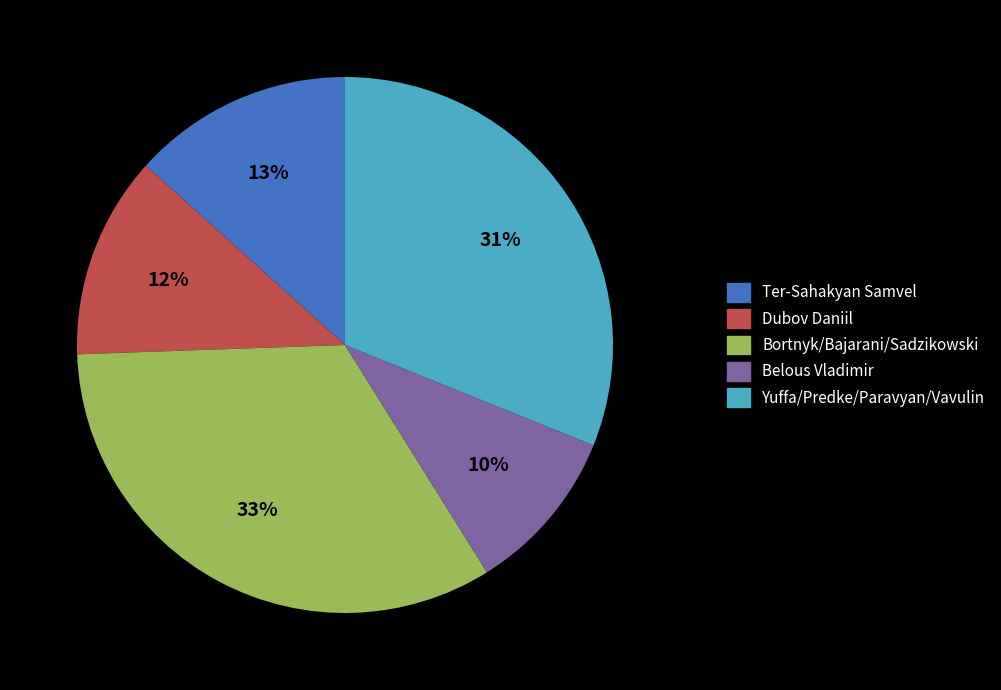

Rank the categories by value from lowest to highest.

Belous Vladimir, Dubov Daniil, Ter-Sahakyan Samvel, Yuffa/Predke/Paravyan/Vavulin, Bortnyk/Bajarani/Sadzikowski